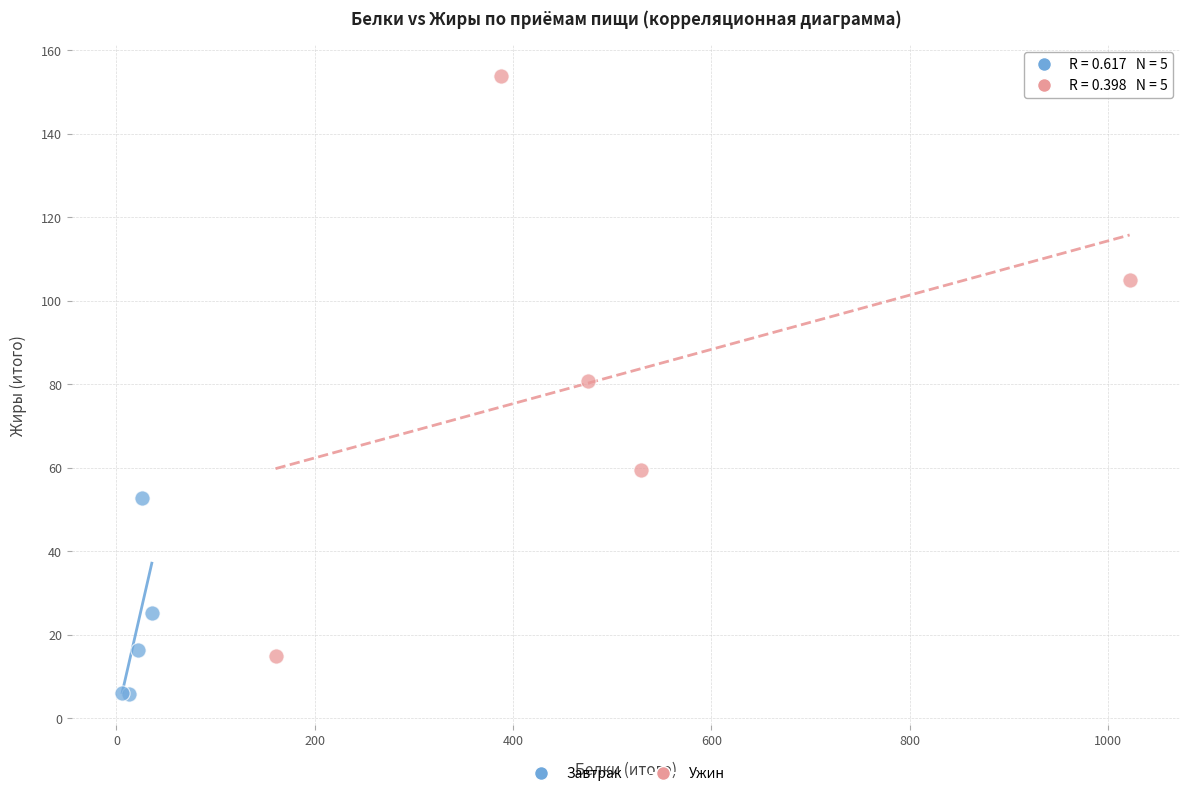

Which series has the widest spread of Y values?

Ужин